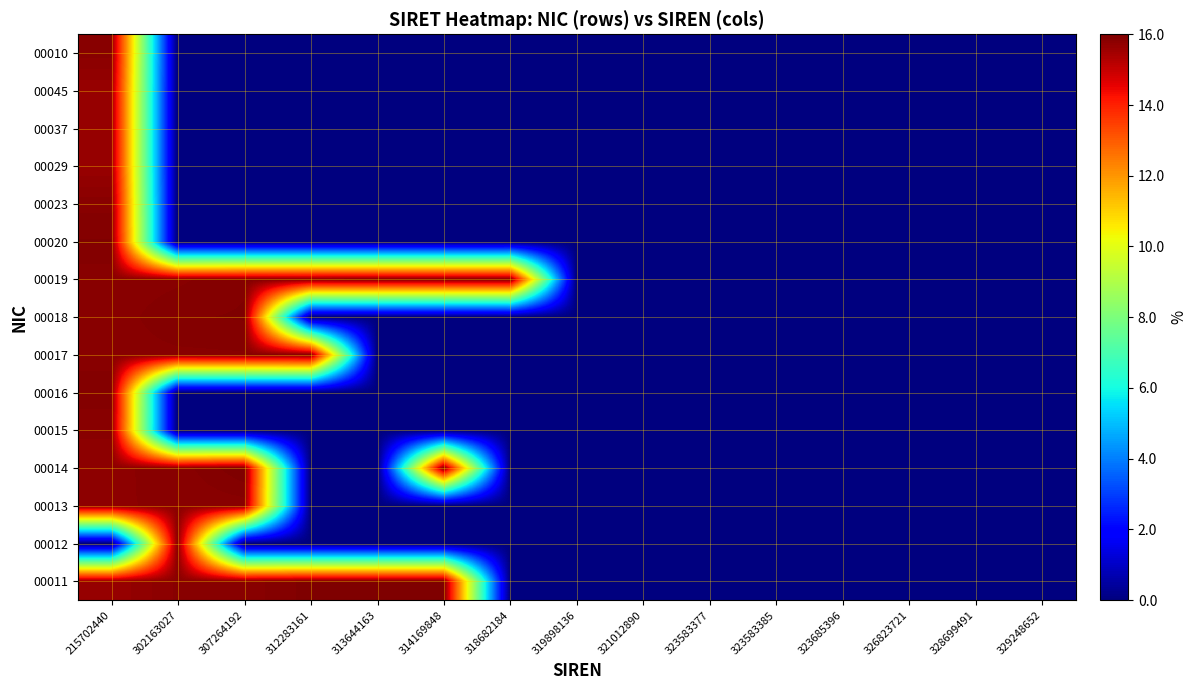

Reading left to right, extract all data points from this chart.

00011: 215702440=30.7	302163027=31.1	307264192=31.1	312283161=31.4	313644163=31.4	314169848=31.4	318682184=0.0	319898136=0.0	321012890=0.0	323583377=0.0	323583385=0.0	323685396=0.0	326823721=0.0	328699491=0.0	329248652=0.0
00012: 215702440=0.0	302163027=31.1	307264192=0.0	312283161=0.0	313644163=0.0	314169848=0.0	318682184=0.0	319898136=0.0	321012890=0.0	323583377=0.0	323583385=0.0	323685396=0.0	326823721=0.0	328699491=0.0	329248652=0.0
00013: 215702440=31.1	302163027=31.1	307264192=31.1	312283161=0.0	313644163=0.0	314169848=0.0	318682184=0.0	319898136=0.0	321012890=0.0	323583377=0.0	323583385=0.0	323685396=0.0	326823721=0.0	328699491=0.0	329248652=0.0
00014: 215702440=31.0	302163027=31.1	307264192=31.4	312283161=0.0	313644163=0.0	314169848=31.4	318682184=0.0	319898136=0.0	321012890=0.0	323583377=0.0	323583385=0.0	323685396=0.0	326823721=0.0	328699491=0.0	329248652=0.0
00015: 215702440=31.1	302163027=0.0	307264192=0.0	312283161=0.0	313644163=0.0	314169848=0.0	318682184=0.0	319898136=0.0	321012890=0.0	323583377=0.0	323583385=0.0	323685396=0.0	326823721=0.0	328699491=0.0	329248652=0.0
00016: 215702440=31.3	302163027=0.0	307264192=0.0	312283161=0.0	313644163=0.0	314169848=0.0	318682184=0.0	319898136=0.0	321012890=0.0	323583377=0.0	323583385=0.0	323685396=0.0	326823721=0.0	328699491=0.0	329248652=0.0
00017: 215702440=31.1	302163027=31.2	307264192=31.2	312283161=31.3	313644163=0.0	314169848=0.0	318682184=0.0	319898136=0.0	321012890=0.0	323583377=0.0	323583385=0.0	323685396=0.0	326823721=0.0	328699491=0.0	329248652=0.0
00018: 215702440=31.1	302163027=31.3	307264192=31.3	312283161=0.0	313644163=0.0	314169848=0.0	318682184=0.0	319898136=0.0	321012890=0.0	323583377=0.0	323583385=0.0	323685396=0.0	326823721=0.0	328699491=0.0	329248652=0.0
00019: 215702440=31.1	302163027=31.2	307264192=31.3	312283161=31.3	313644163=31.3	314169848=31.3	318682184=31.4	319898136=0.0	321012890=0.0	323583377=0.0	323583385=0.0	323685396=0.0	326823721=0.0	328699491=0.0	329248652=0.0
00020: 215702440=31.3	302163027=0.0	307264192=0.0	312283161=0.0	313644163=0.0	314169848=0.0	318682184=0.0	319898136=0.0	321012890=0.0	323583377=0.0	323583385=0.0	323685396=0.0	326823721=0.0	328699491=0.0	329248652=0.0
00023: 215702440=31.1	302163027=0.0	307264192=0.0	312283161=0.0	313644163=0.0	314169848=0.0	318682184=0.0	319898136=0.0	321012890=0.0	323583377=0.0	323583385=0.0	323685396=0.0	326823721=0.0	328699491=0.0	329248652=0.0
00029: 215702440=30.7	302163027=0.0	307264192=0.0	312283161=0.0	313644163=0.0	314169848=0.0	318682184=0.0	319898136=0.0	321012890=0.0	323583377=0.0	323583385=0.0	323685396=0.0	326823721=0.0	328699491=0.0	329248652=0.0
00037: 215702440=30.7	302163027=0.0	307264192=0.0	312283161=0.0	313644163=0.0	314169848=0.0	318682184=0.0	319898136=0.0	321012890=0.0	323583377=0.0	323583385=0.0	323685396=0.0	326823721=0.0	328699491=0.0	329248652=0.0
00045: 215702440=30.7	302163027=0.0	307264192=0.0	312283161=0.0	313644163=0.0	314169848=0.0	318682184=0.0	319898136=0.0	321012890=0.0	323583377=0.0	323583385=0.0	323685396=0.0	326823721=0.0	328699491=0.0	329248652=0.0
00010: 215702440=31.1	302163027=0.0	307264192=0.0	312283161=0.0	313644163=0.0	314169848=0.0	318682184=0.0	319898136=0.0	321012890=0.0	323583377=0.0	323583385=0.0	323685396=0.0	326823721=0.0	328699491=0.0	329248652=0.0